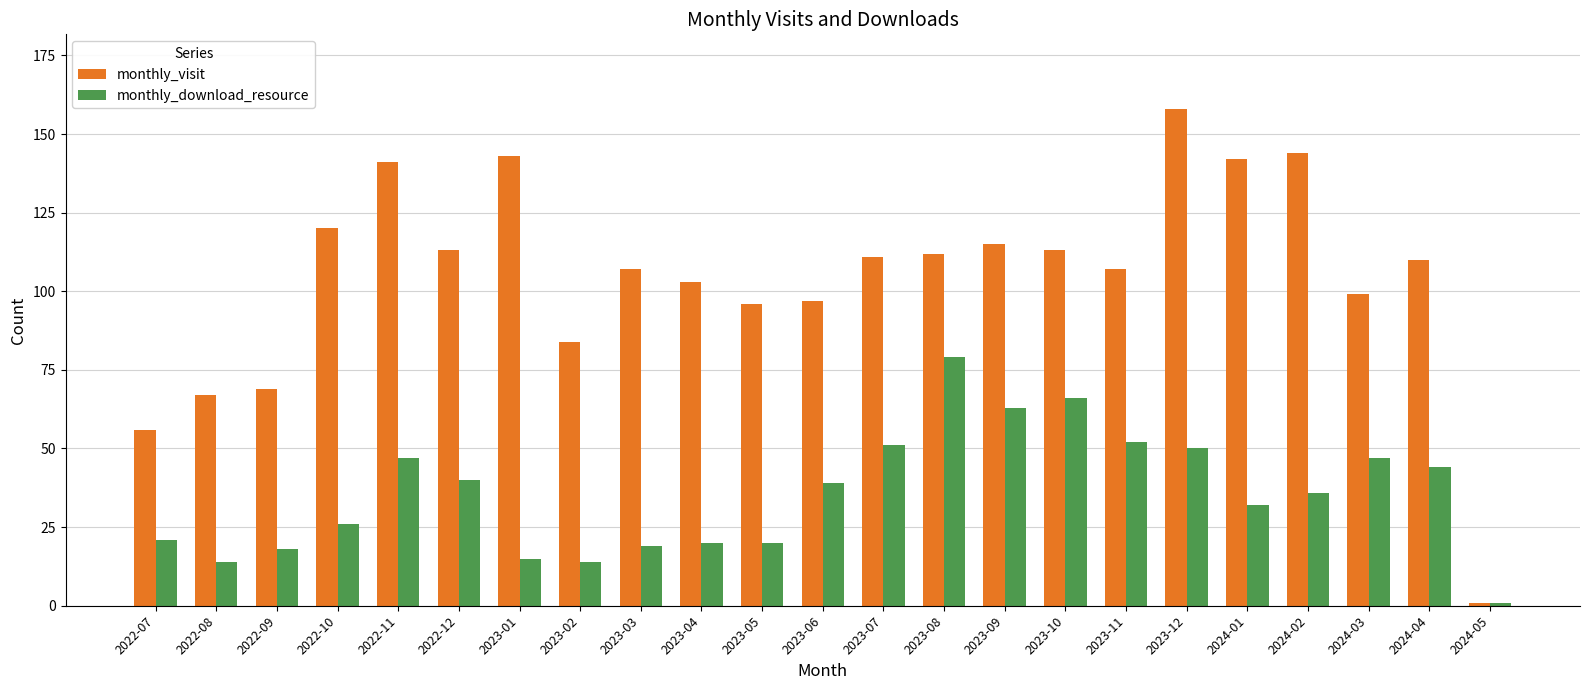

How many series are shown in this chart?

2